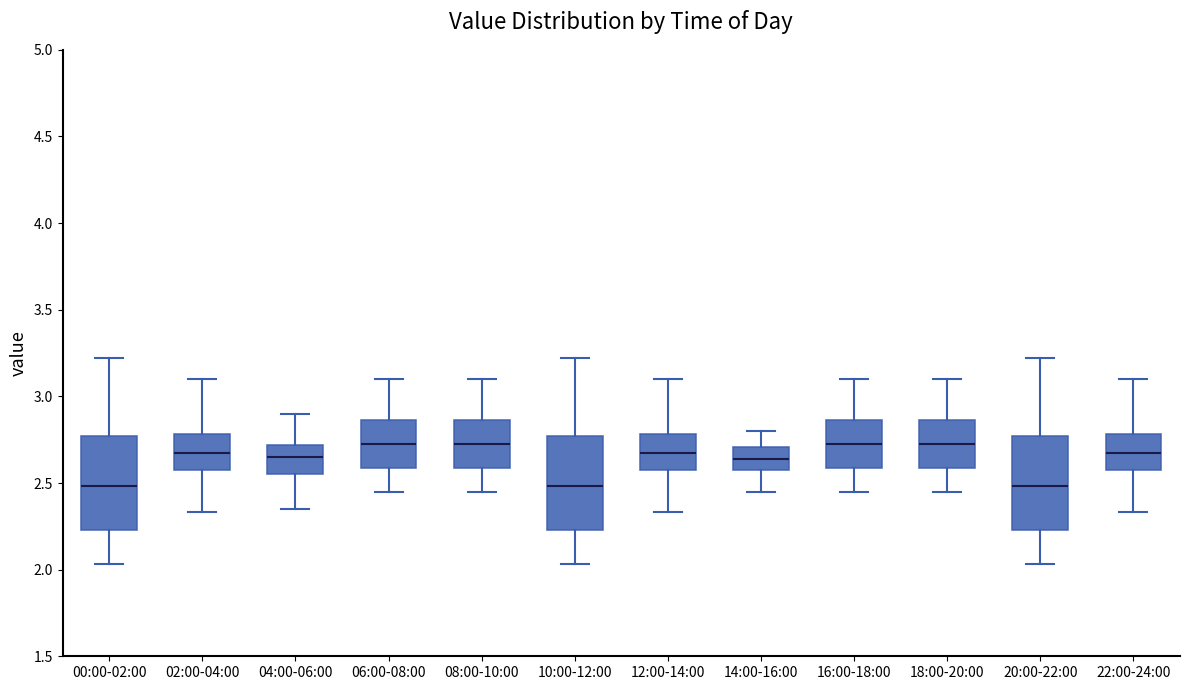

Reading left to right, read every box against the y-axis: the position of its median line, the range the box covers, and the ends of its whiskers. The values are not printed on the chart, so give them approximately, as read against the axis.

00:00-02:00: median 2.50, box 2.25 to 2.75, whiskers 2.05 to 3.20
02:00-04:00: median 2.70, box 2.55 to 2.80, whiskers 2.35 to 3.10
04:00-06:00: median 2.65, box 2.55 to 2.70, whiskers 2.35 to 2.90
06:00-08:00: median 2.75, box 2.60 to 2.85, whiskers 2.45 to 3.10
08:00-10:00: median 2.75, box 2.60 to 2.85, whiskers 2.45 to 3.10
10:00-12:00: median 2.50, box 2.25 to 2.75, whiskers 2.05 to 3.20
12:00-14:00: median 2.70, box 2.55 to 2.80, whiskers 2.35 to 3.10
14:00-16:00: median 2.65, box 2.55 to 2.70, whiskers 2.45 to 2.80
16:00-18:00: median 2.75, box 2.60 to 2.85, whiskers 2.45 to 3.10
18:00-20:00: median 2.75, box 2.60 to 2.85, whiskers 2.45 to 3.10
20:00-22:00: median 2.50, box 2.25 to 2.75, whiskers 2.05 to 3.20
22:00-24:00: median 2.70, box 2.55 to 2.80, whiskers 2.35 to 3.10